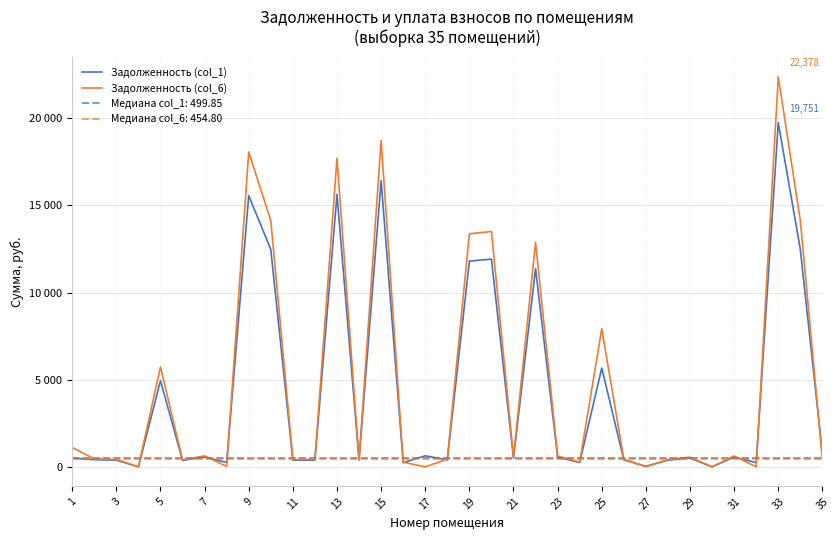

In Задолженность (col_6), how many points are higher than both neighbors (excluding endpoints)?

11